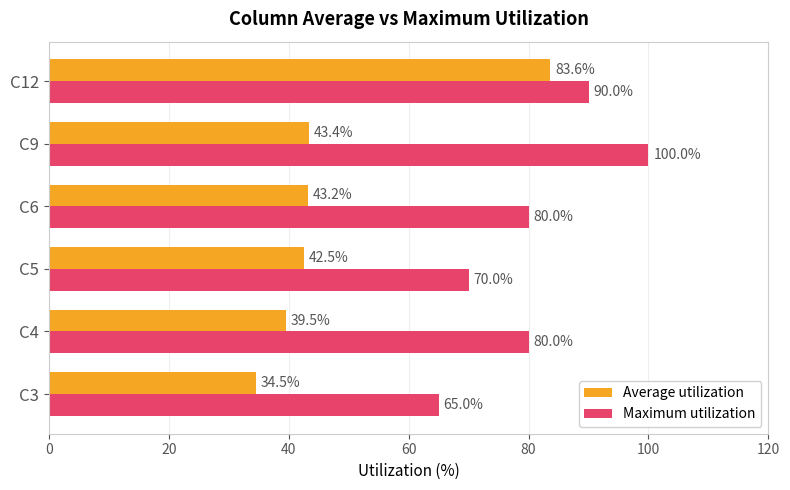

What is the difference between the highest and lowest values at C4?

40.5